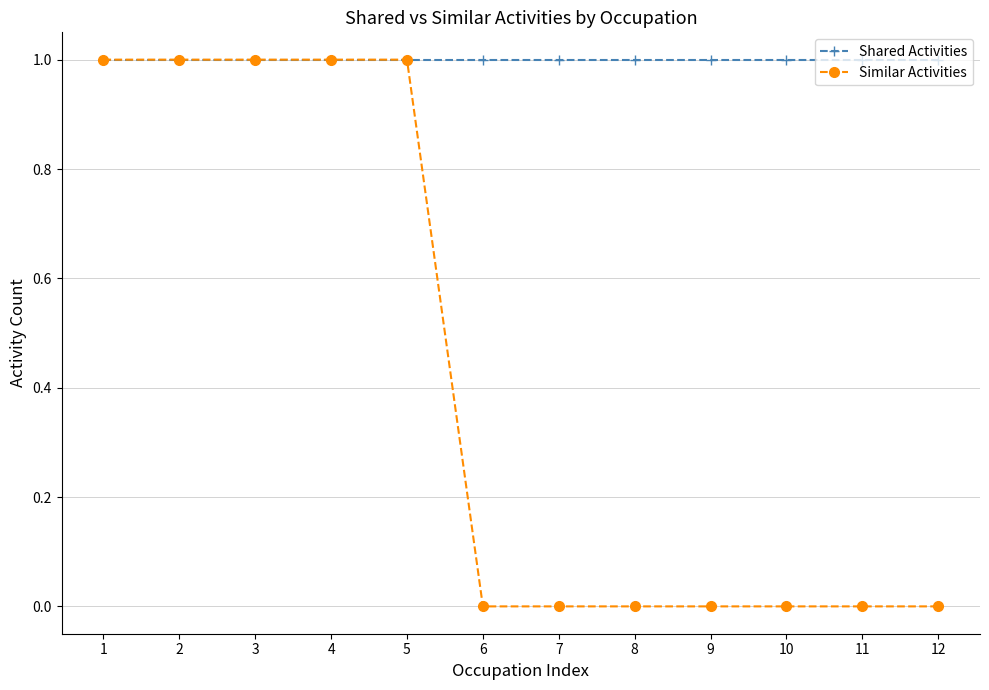

Which series has the widest spread of values?

Similar Activities